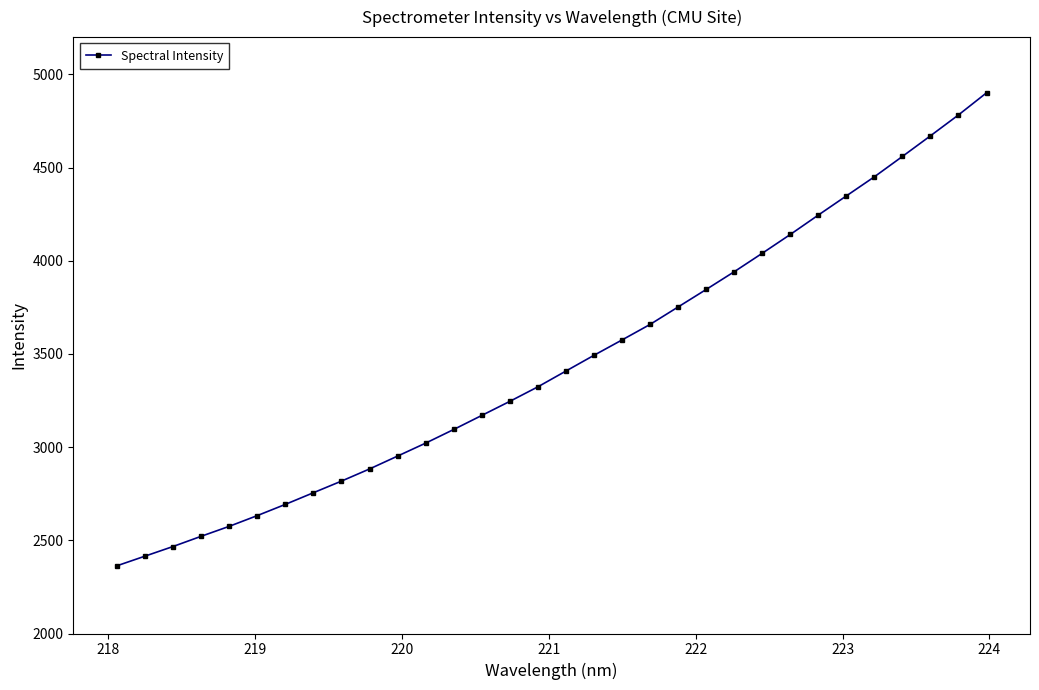

Count the number of data series in this chart.

1